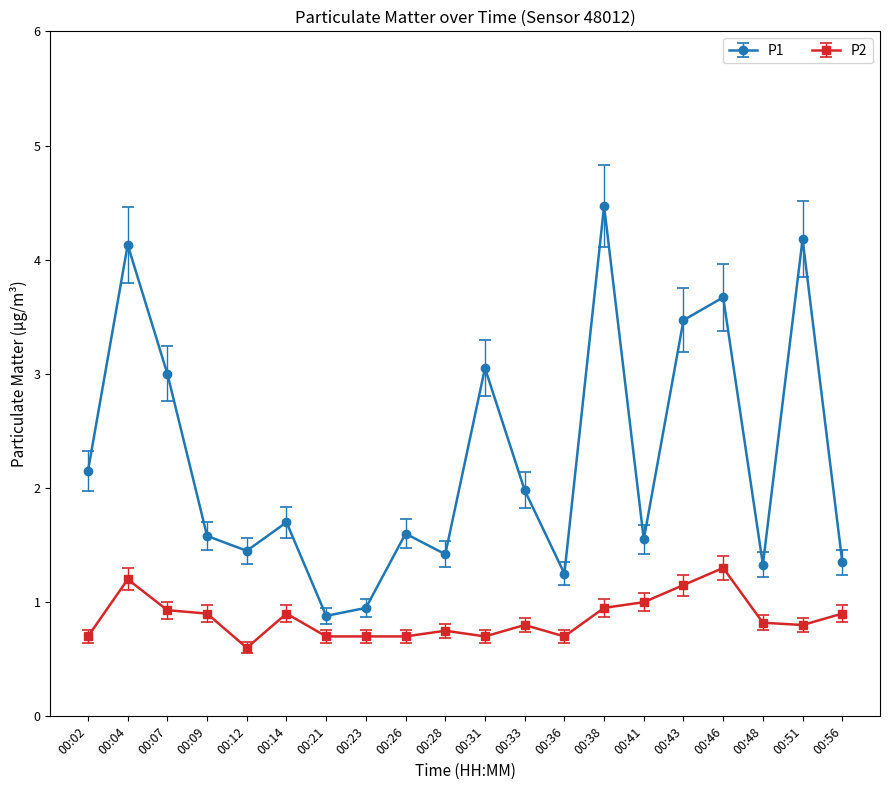

What is the value of the P1 point at the 19th from the left?

4.2